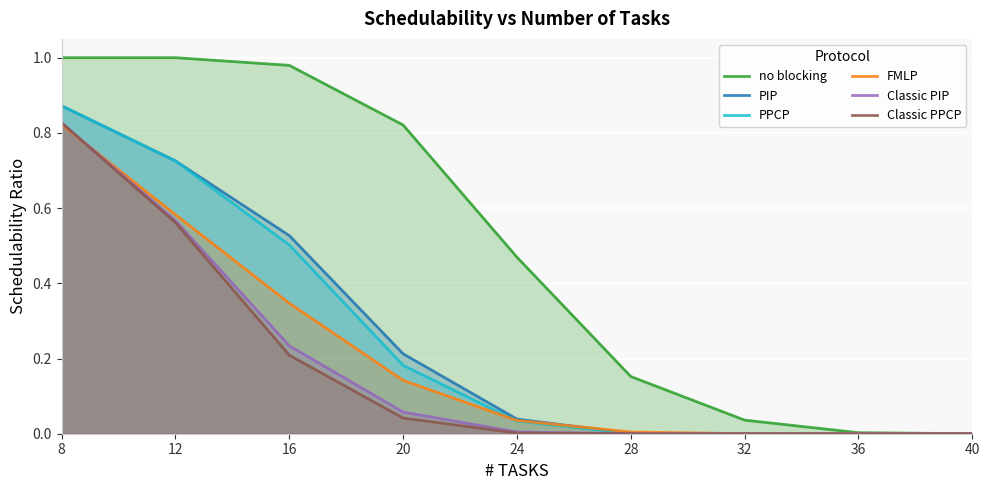

Is it true that no blocking equals 0.0 at 32?

True